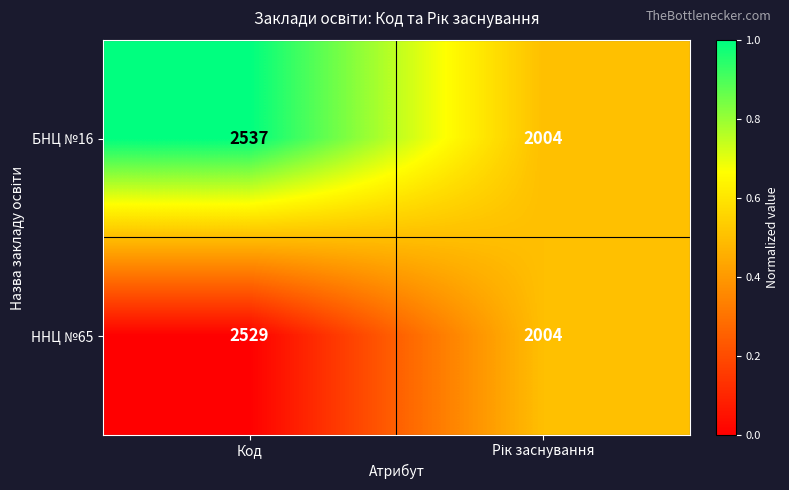

Which series has the largest range (max minus min)?

БНЦ №16